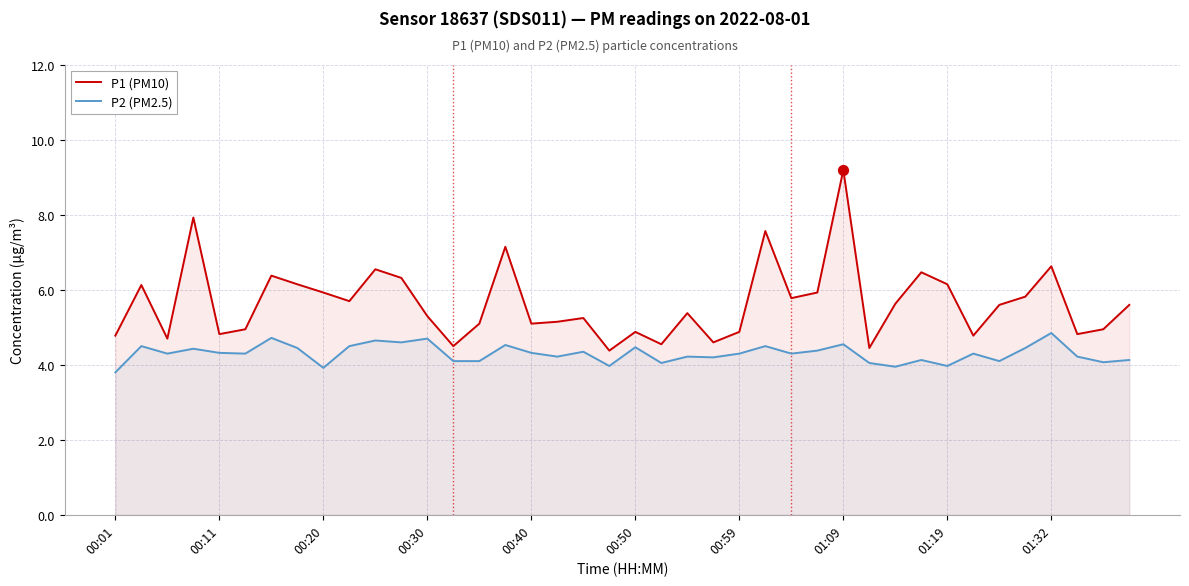

Which series has the largest Y range (max minus min)?

P1 (PM10)